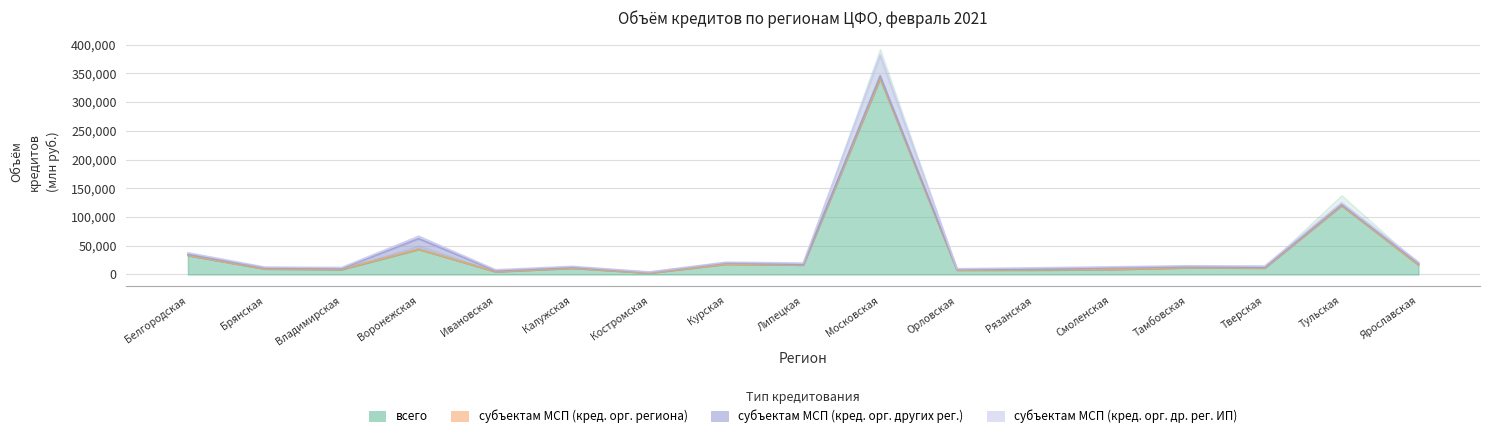

At which category does субъектам МСП (кред. орг. других рег.) reach its first local valley?

Владимирская